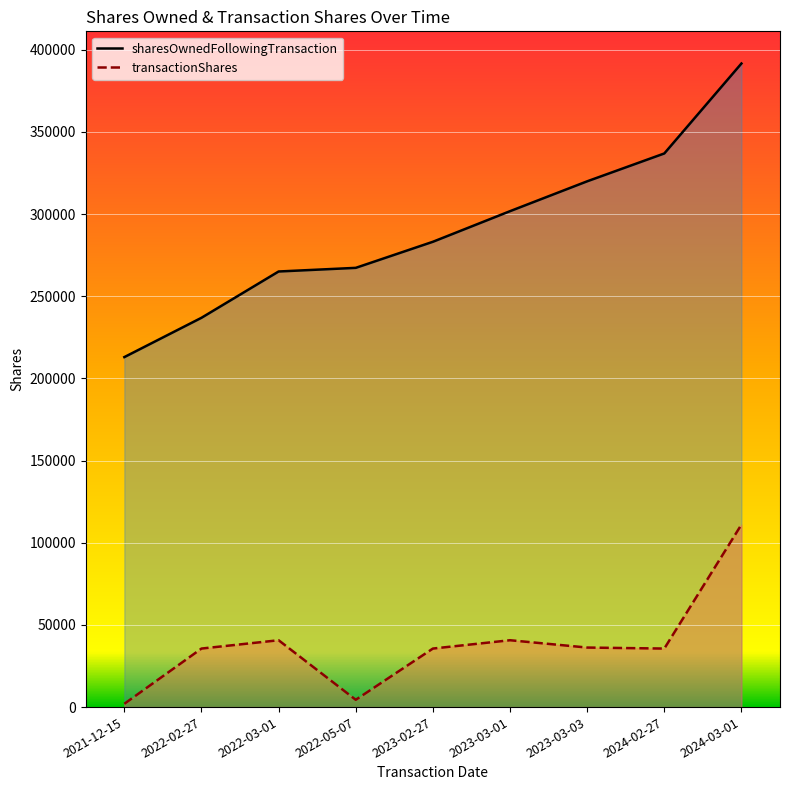

How many series are shown in this chart?

2